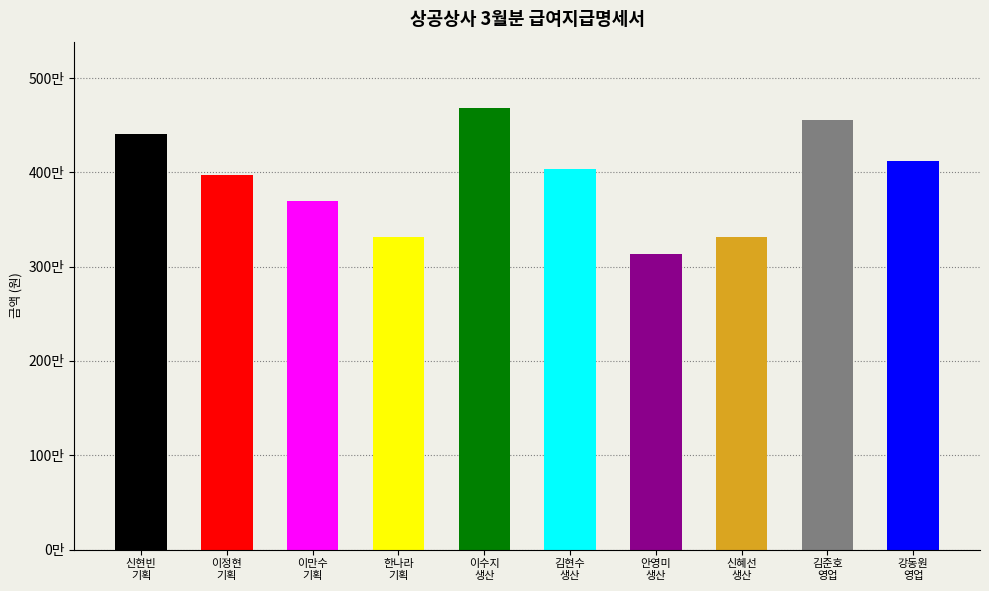

Reading left to right, transcribe all the data shown in this chart.

신현빈
기획=4410000	이정현
기획=3969000	이만수
기획=3696000	한나라
기획=3318000	이수지
생산=4683000	김현수
생산=4032000	안영미
생산=3129000	신혜선
생산=3318000	김준호
영업=4557000	강동원
영업=4116000